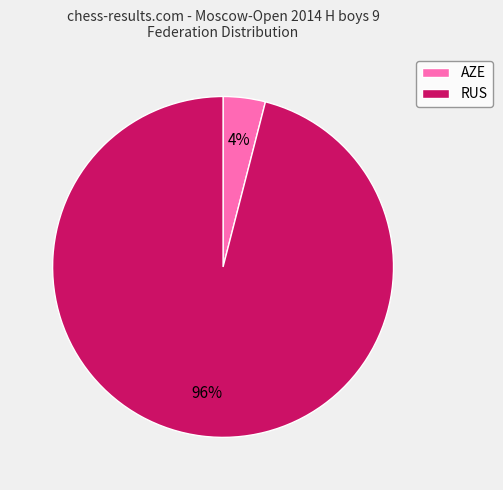

Approximately how many times larger is the value at RUS compared to AZE?

24.0